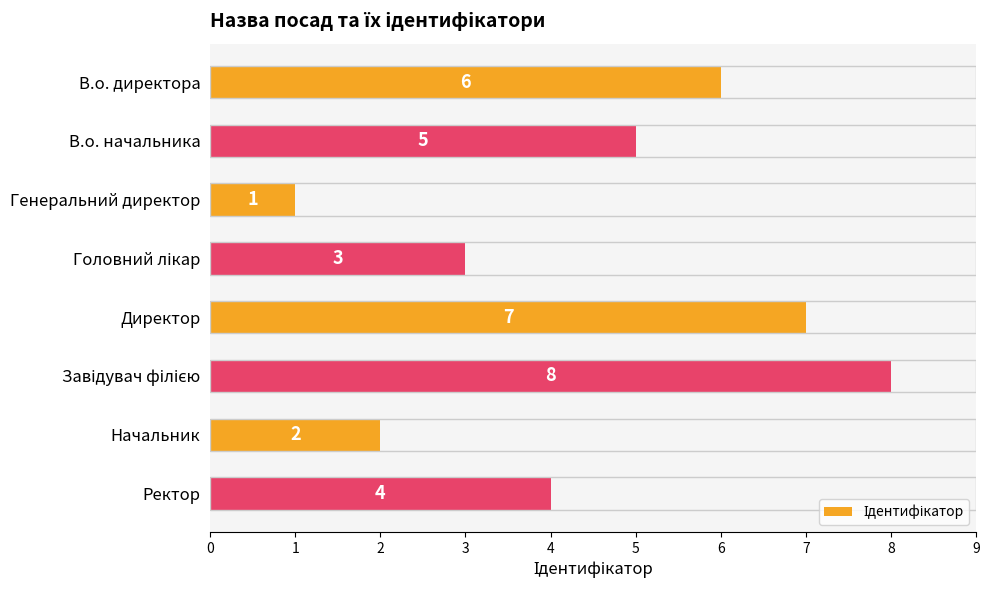

True or false: the data shows 2 at Начальник.

True